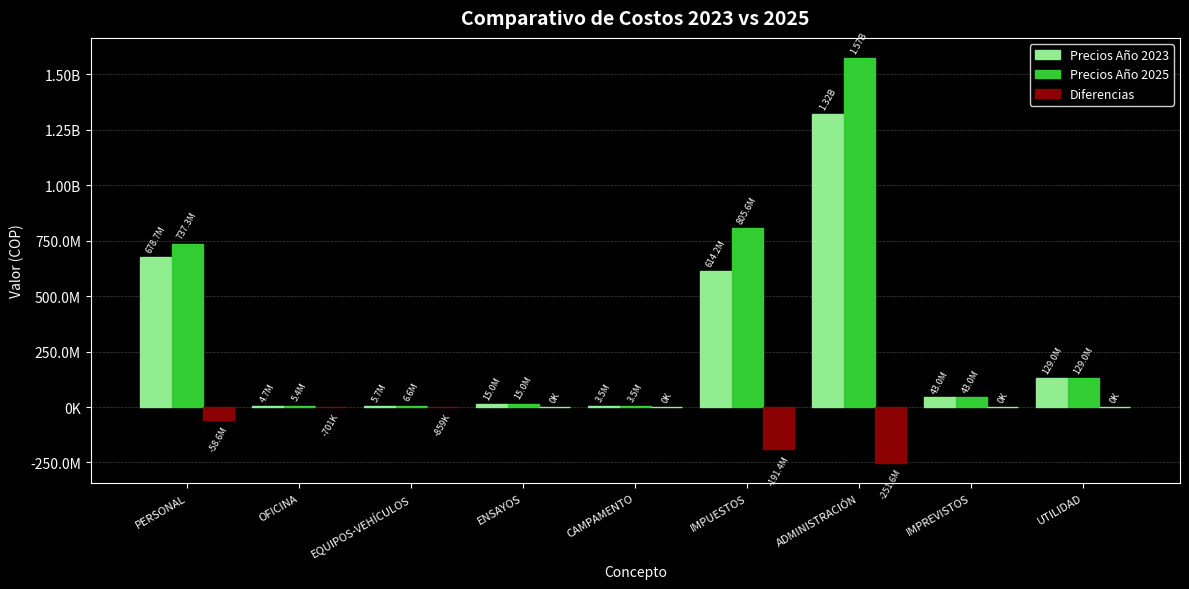

Read the Precios Año 2023 value at IMPREVISTOS.

43000000.0